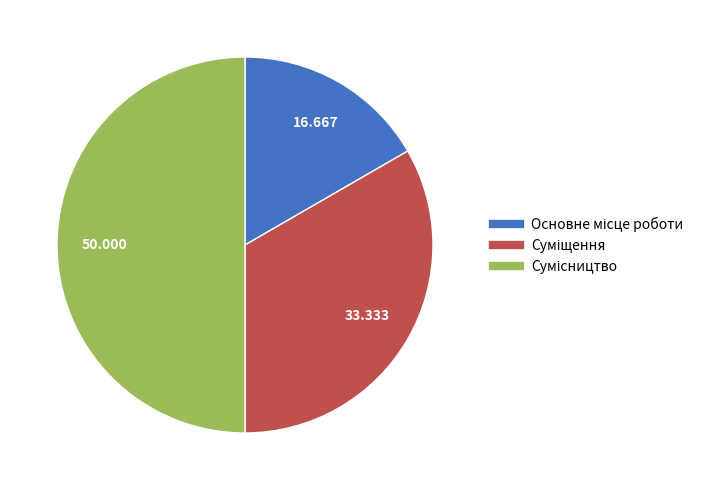

What percentage is the Суміщення slice, to the nearest percent?

33%